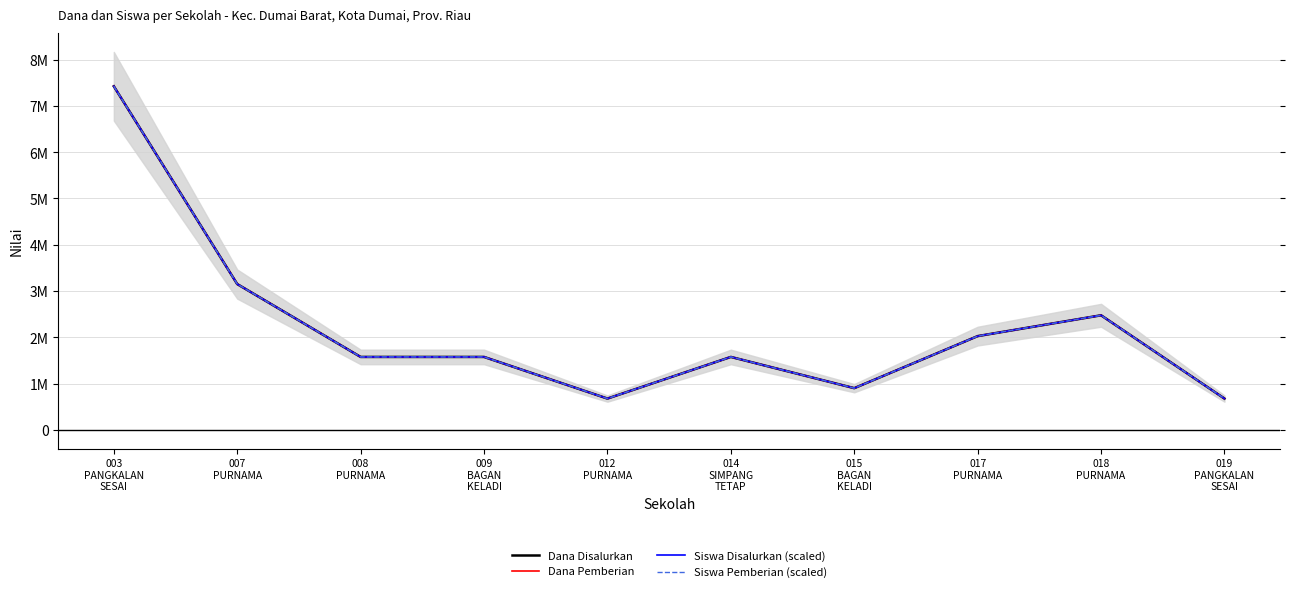

What are all the series names shown in the legend?

Dana Disalurkan, Dana Pemberian, Siswa Disalurkan (scaled), Siswa Pemberian (scaled)